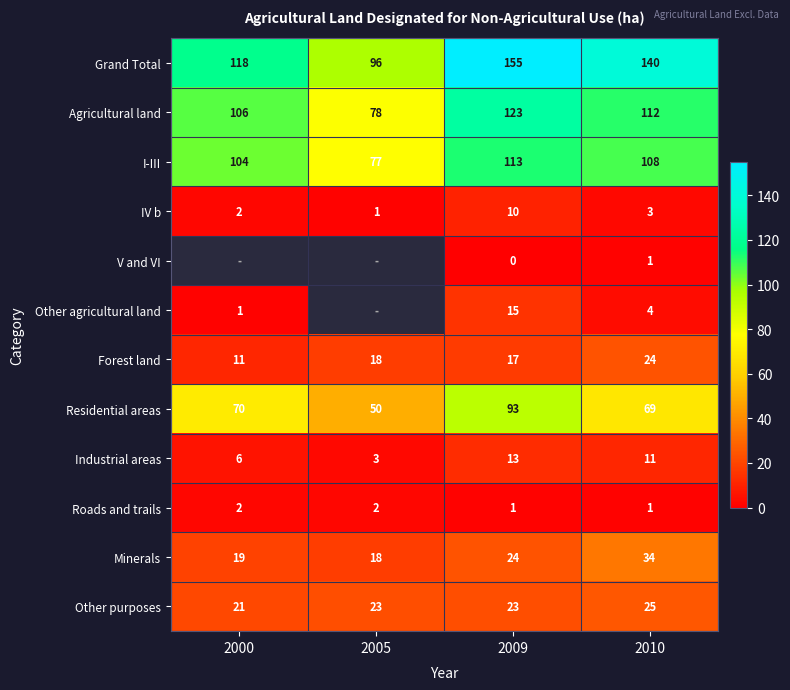

What is the difference between the maximum and minimum values in the IV b series?

9